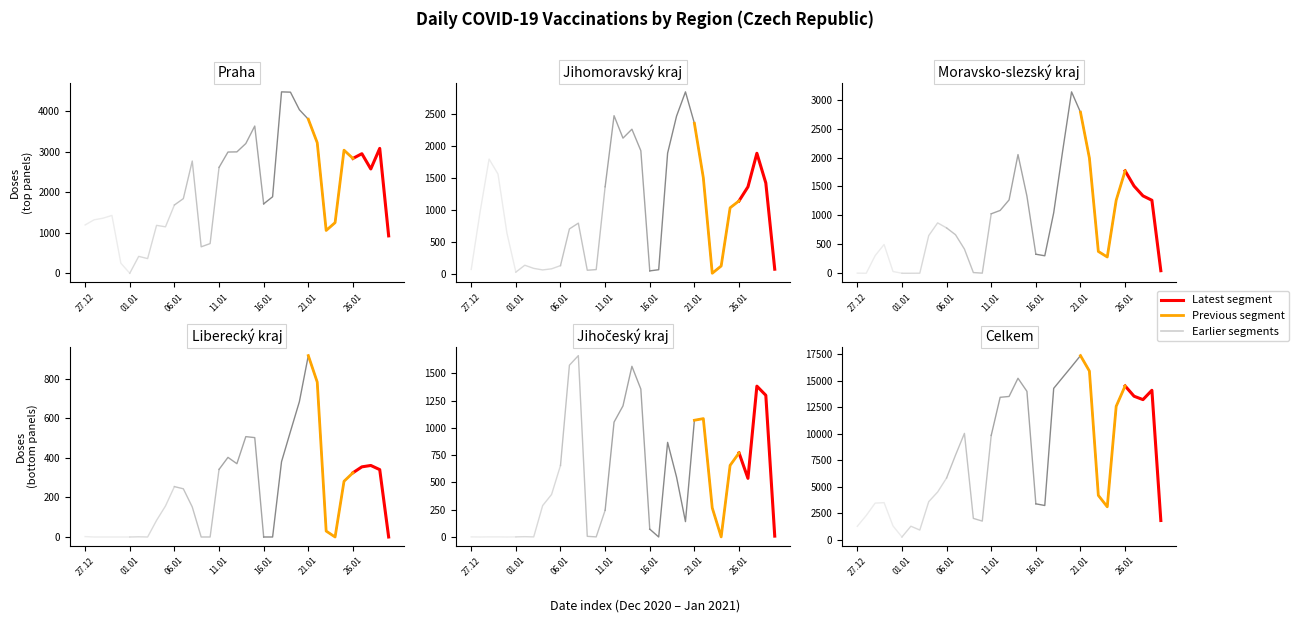

Rank the series at 02.01.2021 from highest to lowest value.

Celkem, Praha, Jihomoravský kraj, Jihočeský kraj, Liberecký kraj, Moravsko-slezský kraj